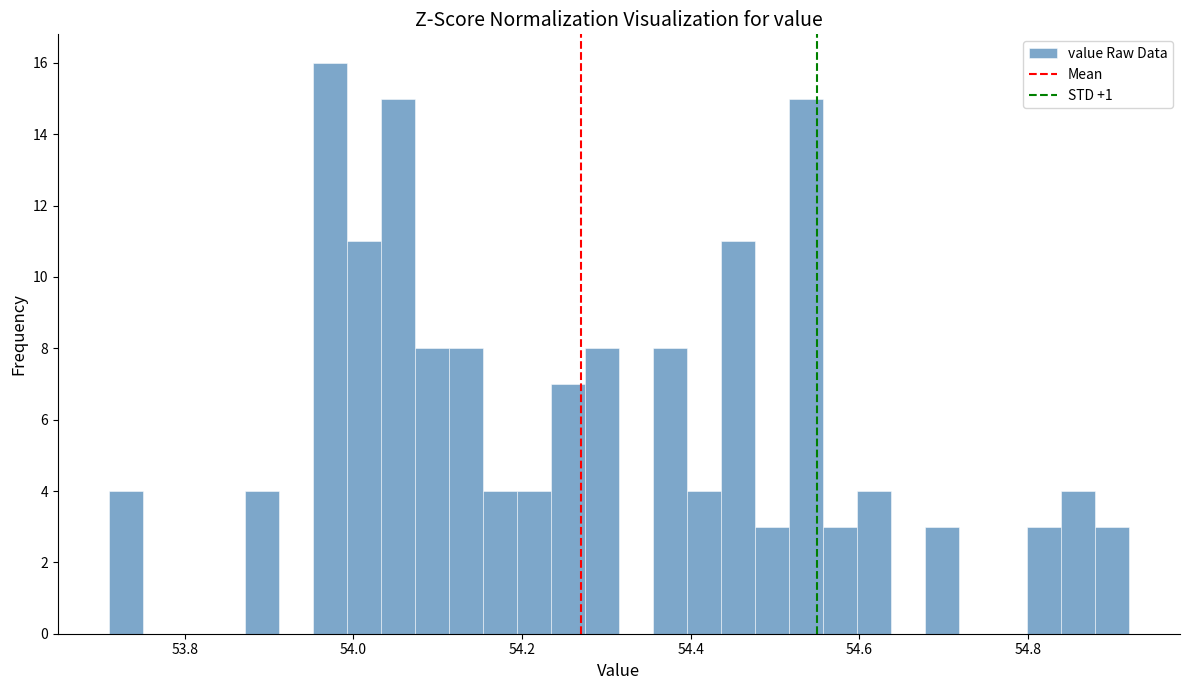

Around what value on the x-axis is the tallest bar? Give the approximate position of its centre, as read against the axis.

53.98